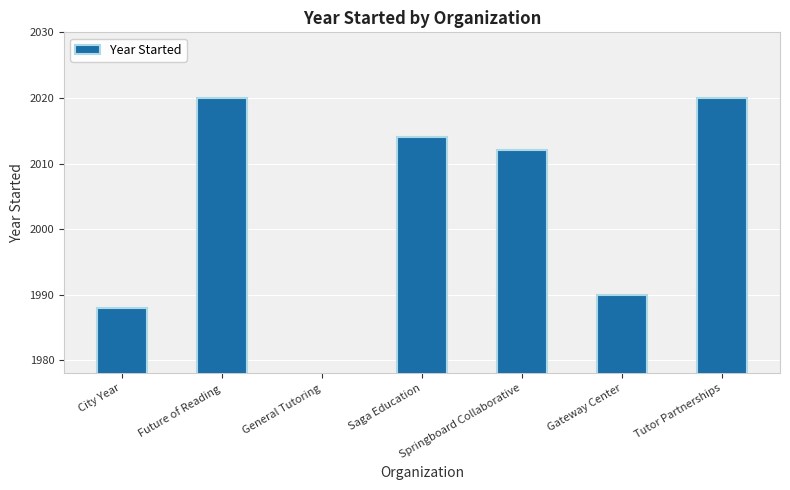

True or false: the data shows 1103 at City Year.

False